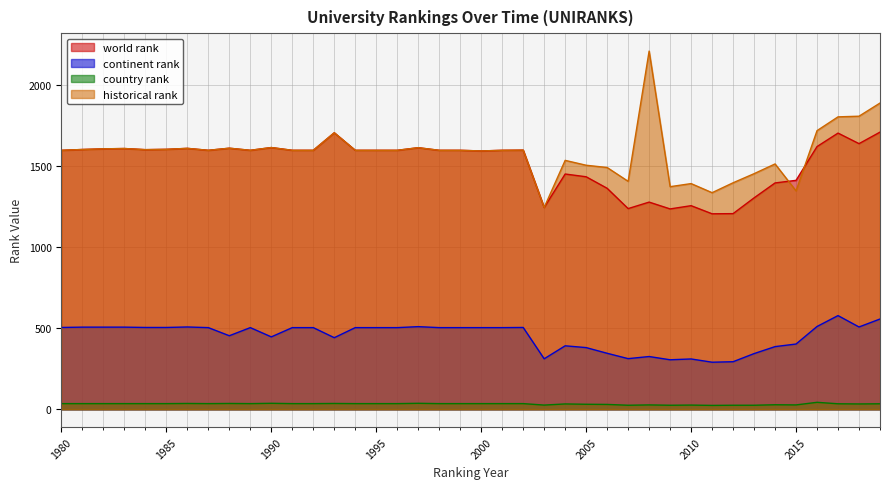

How many data points in world rank are above 1595?

15